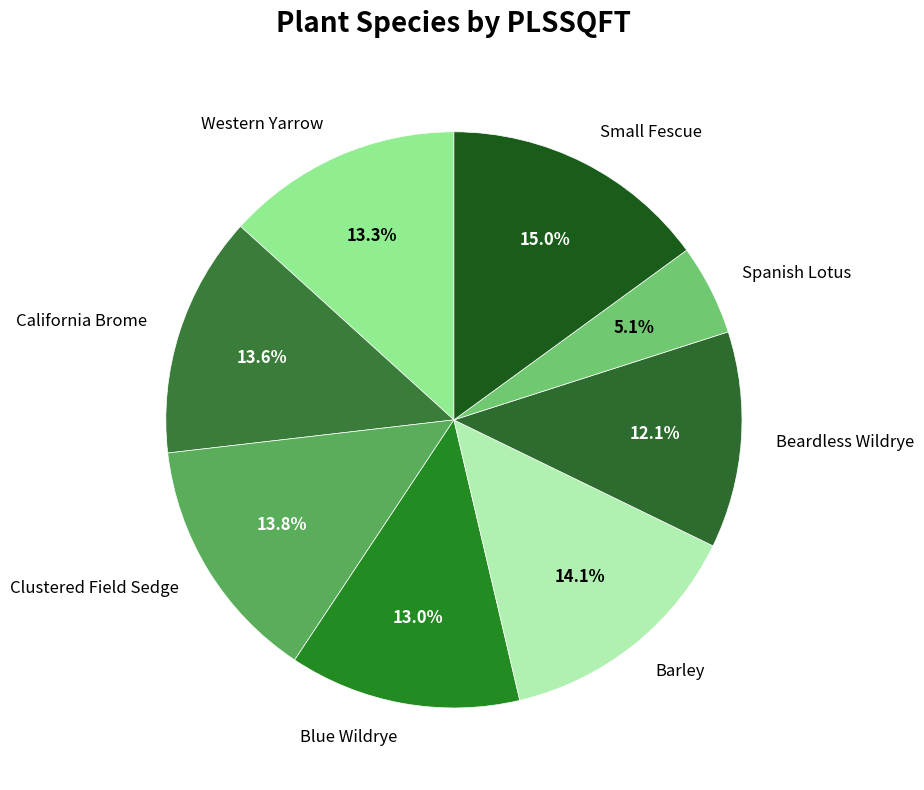

Which slice is the largest?

Small Fescue